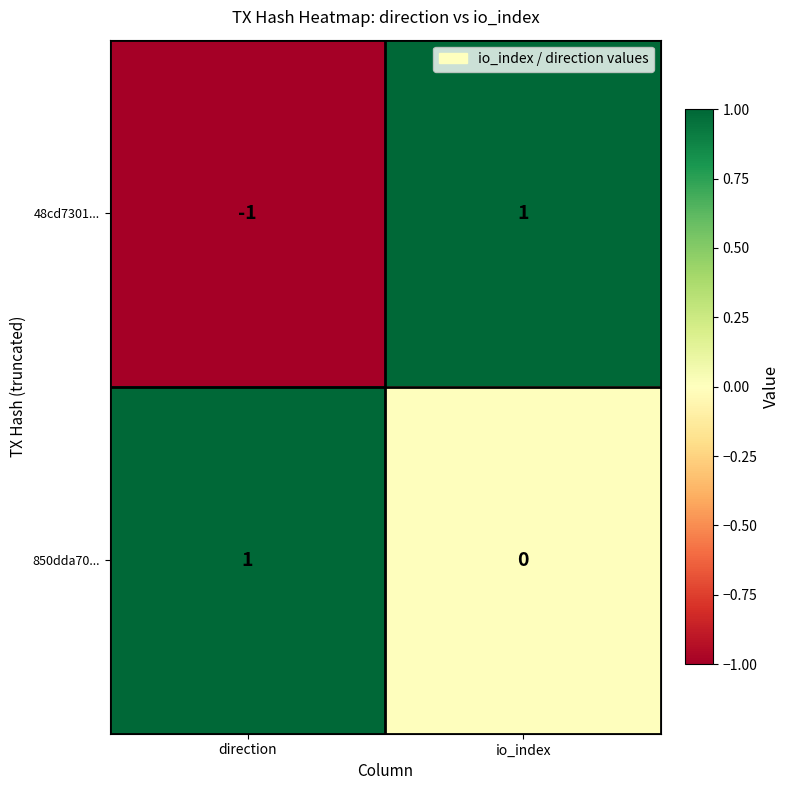

How many data points does each series have?

2